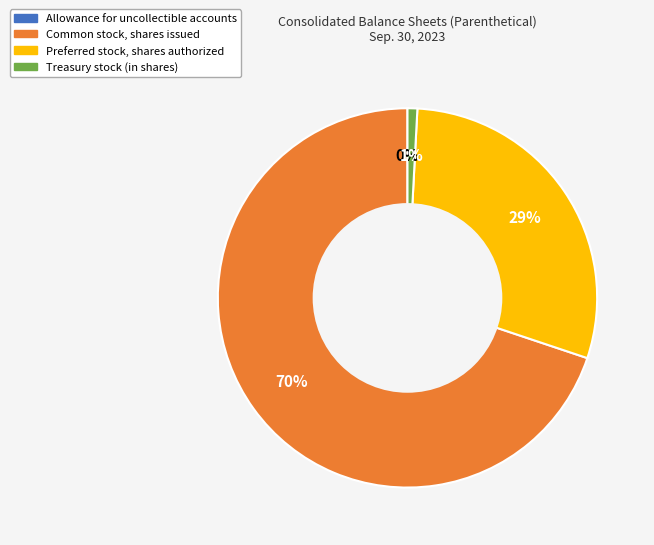

What is the ratio of the value at Preferred stock, shares authorized to the value at Common stock, shares issued?

0.4